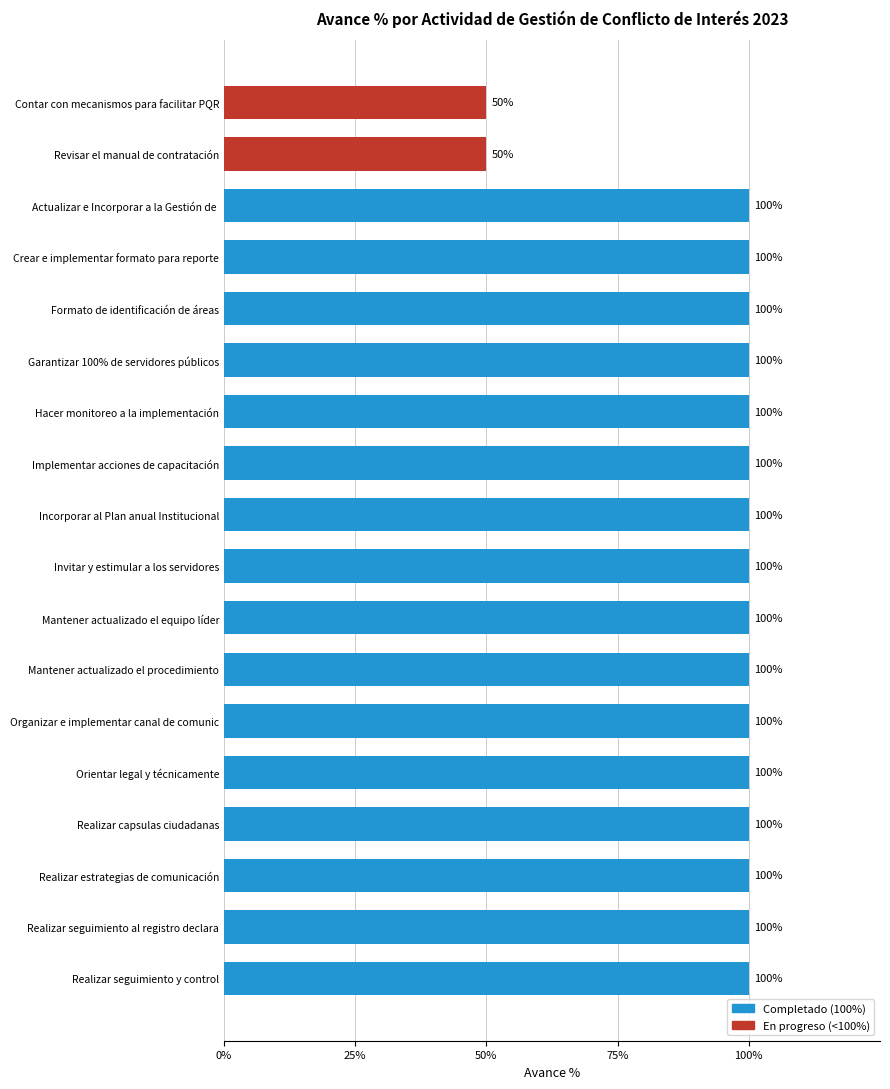

What is the minimum value shown in the chart?

0.5